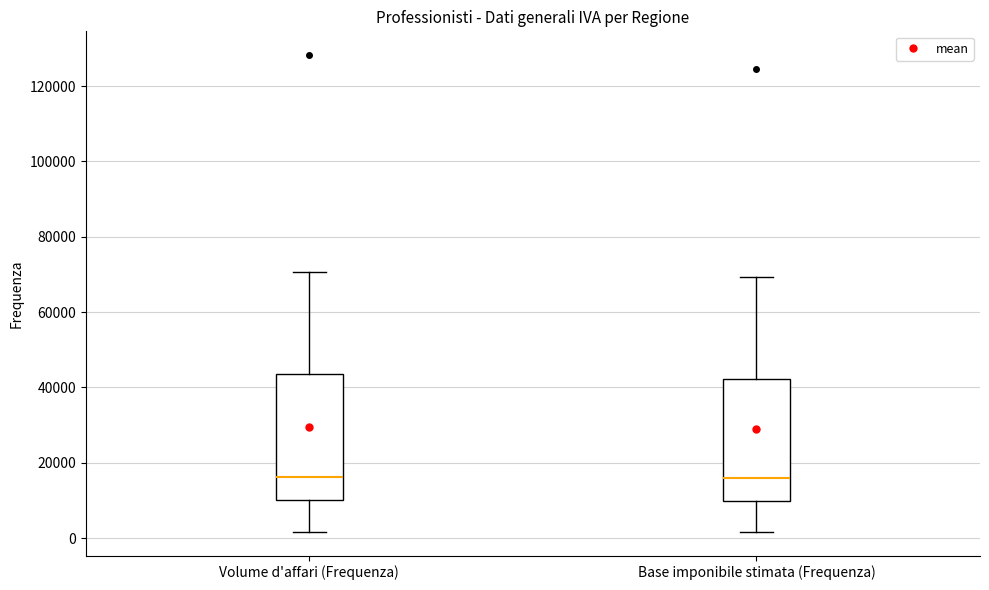

Reading left to right, read every box against the y-axis: the position of its median line, the range the box covers, and the ends of its whiskers. The values are not printed on the chart, so give them approximately, as read against the axis.

Volume d'affari (Frequenza): median 16000, box 10000 to 44000, whiskers 2000 to 70000
Base imponibile stimata (Frequenza): median 16000, box 10000 to 42000, whiskers 2000 to 70000